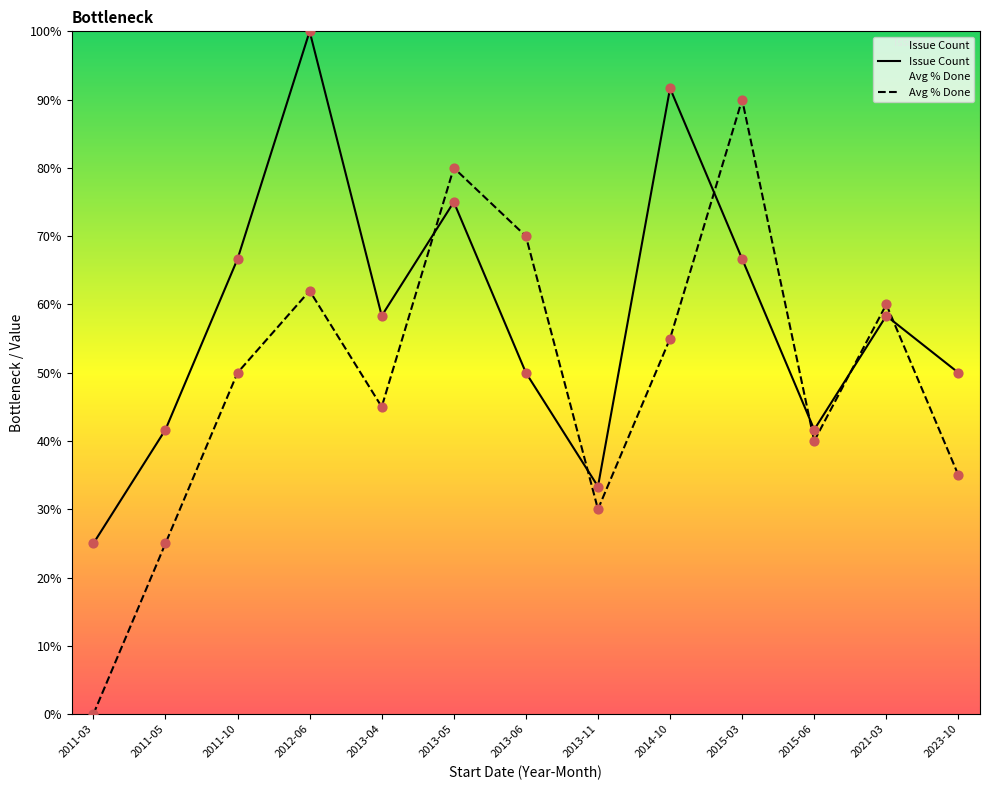

What are all the series names shown in the legend?

Issue Count, Avg % Done